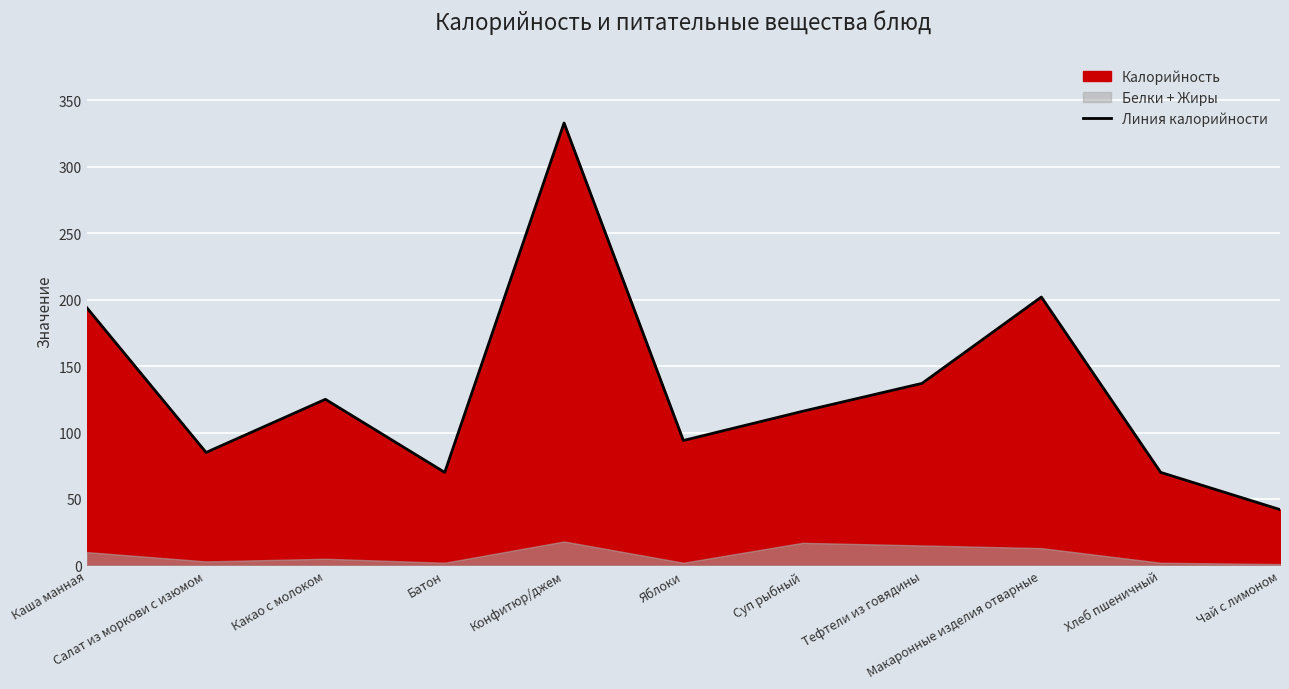

The chart shows a value of 116 at Суп рыбный. True or false?

True